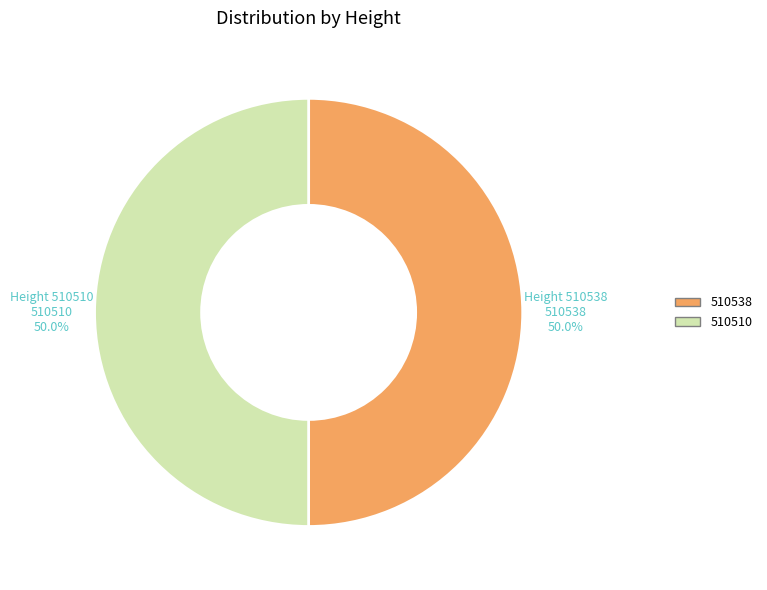

Do 510510 and 510538 together represent more than half of the pie?

Yes